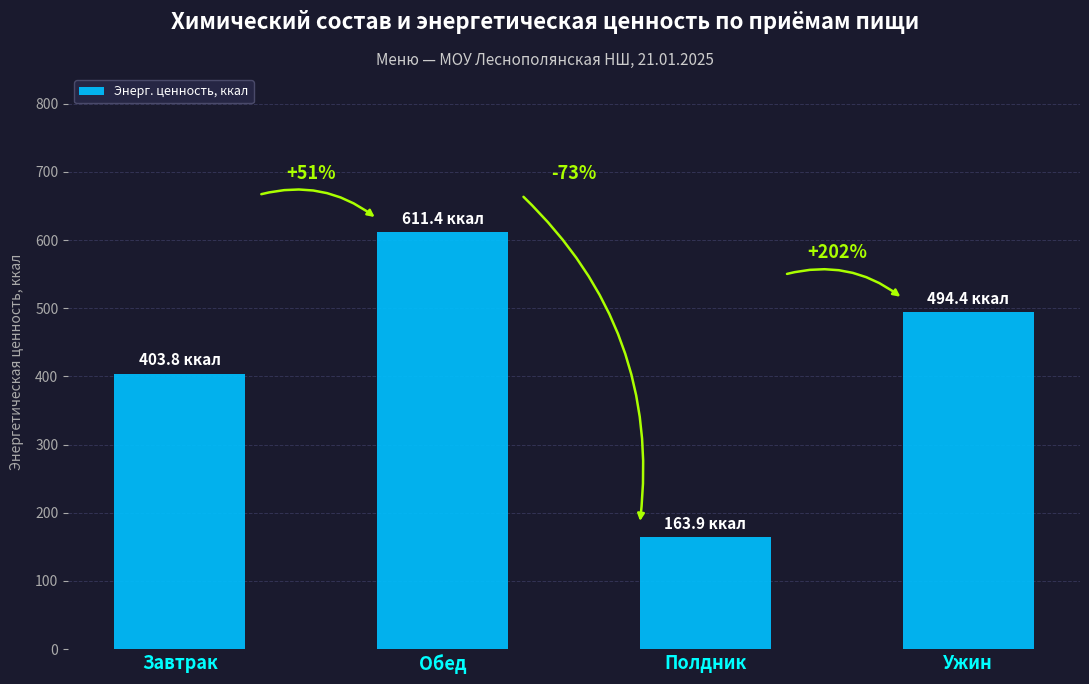

Are the bars horizontal?

No